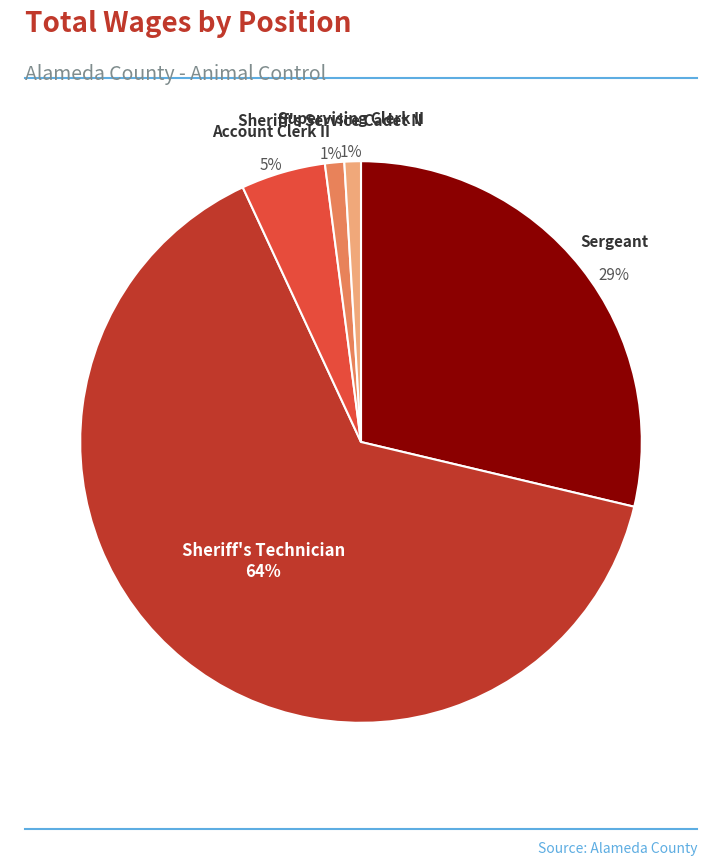

To the nearest percent, what portion does Account Clerk II represent?

5%